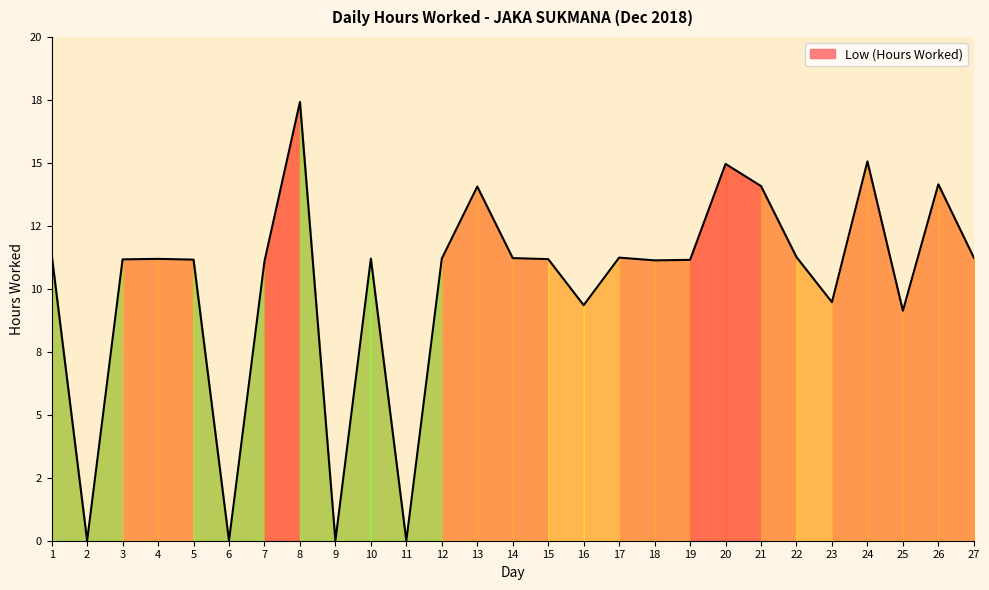

Is it true that the value at 27 is 15.7?

False